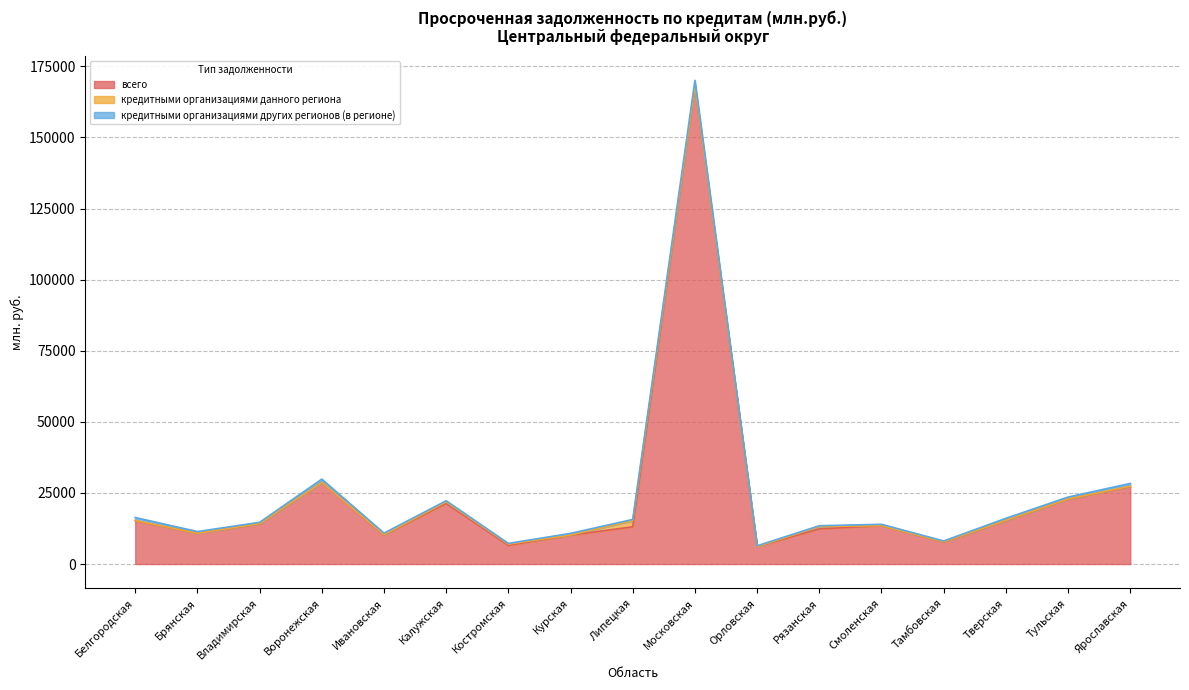

What is the value of the кредитными организациями данного региона point at the 12th from the left?

825